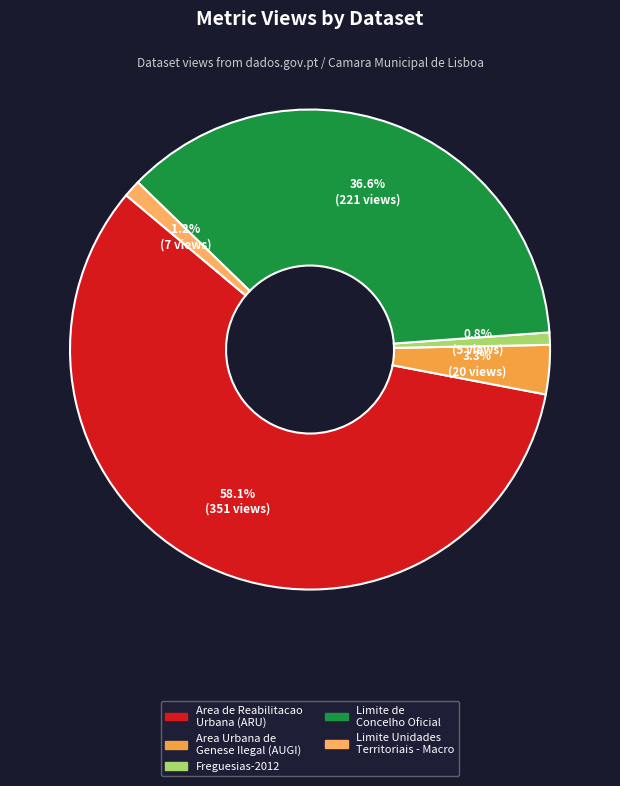

What is the largest slice in the pie chart?

Area de Reabilitacao Urbana (ARU)